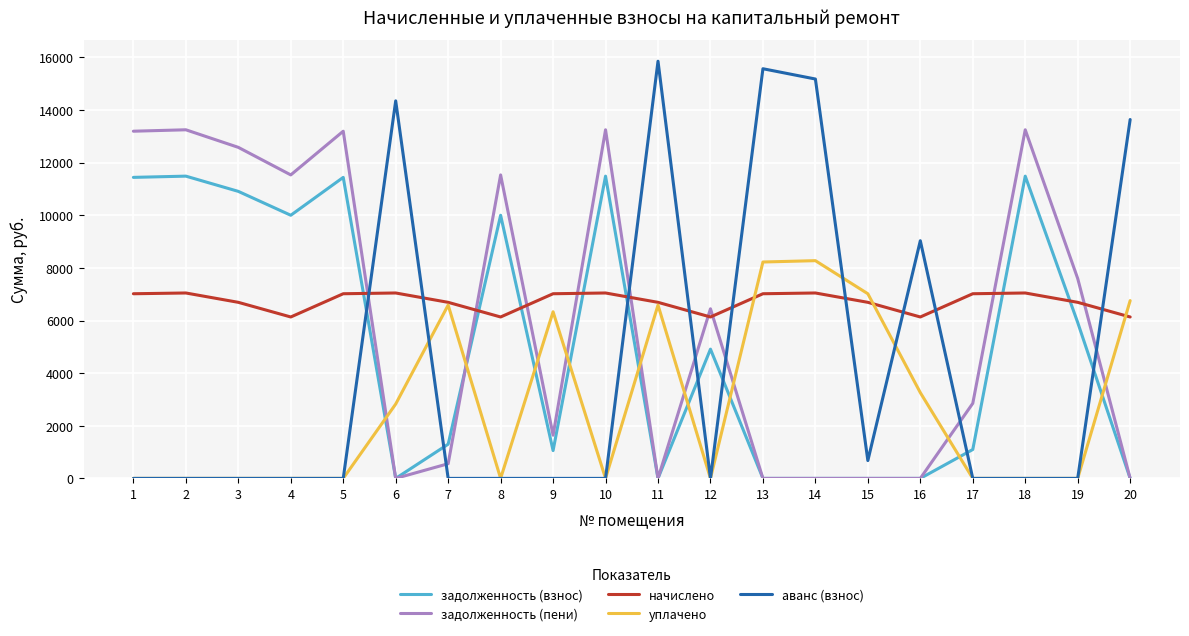

At how many categories does at least one series exceed 770?

20